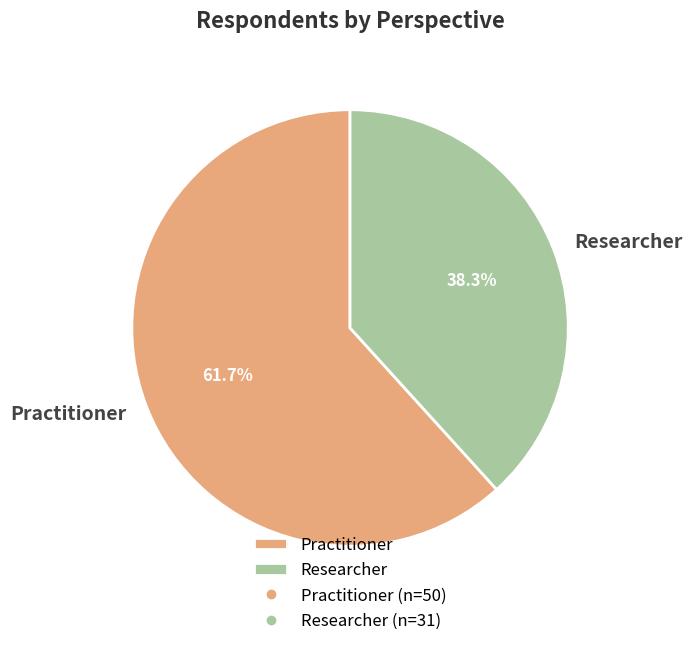

Approximately how many times larger is the value at Practitioner compared to Researcher?

1.6